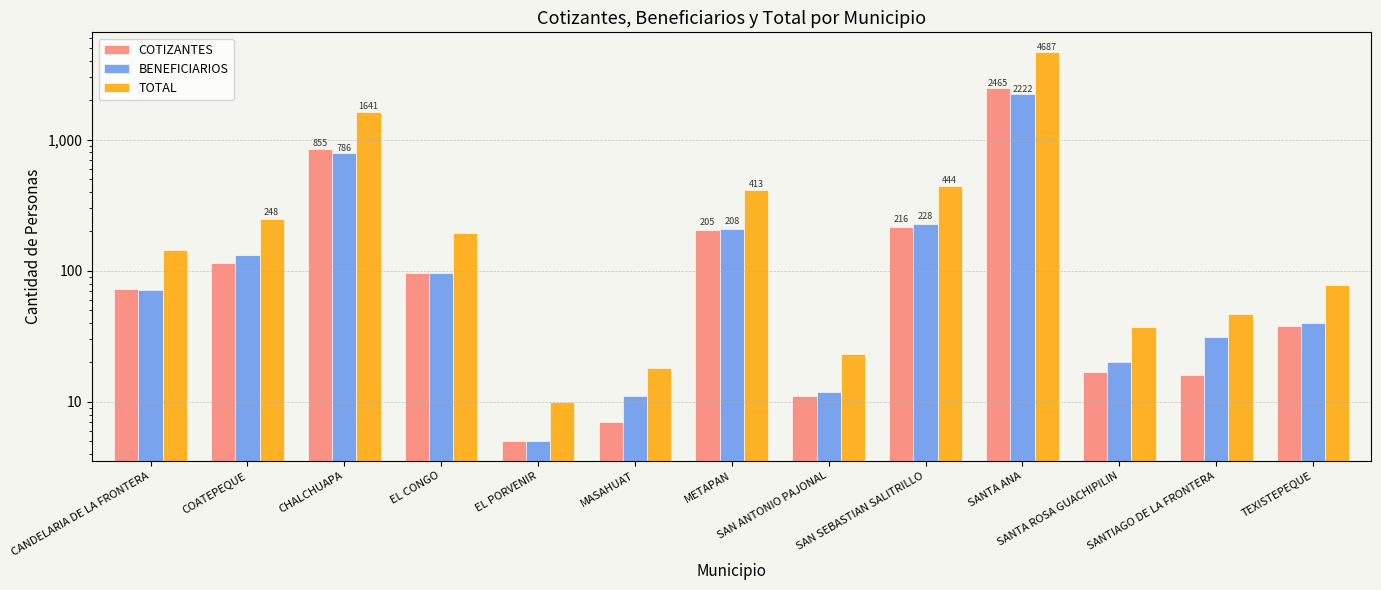

Is the value of TOTAL at METAPAN greater than the value of BENEFICIARIOS at COATEPEQUE?

Yes